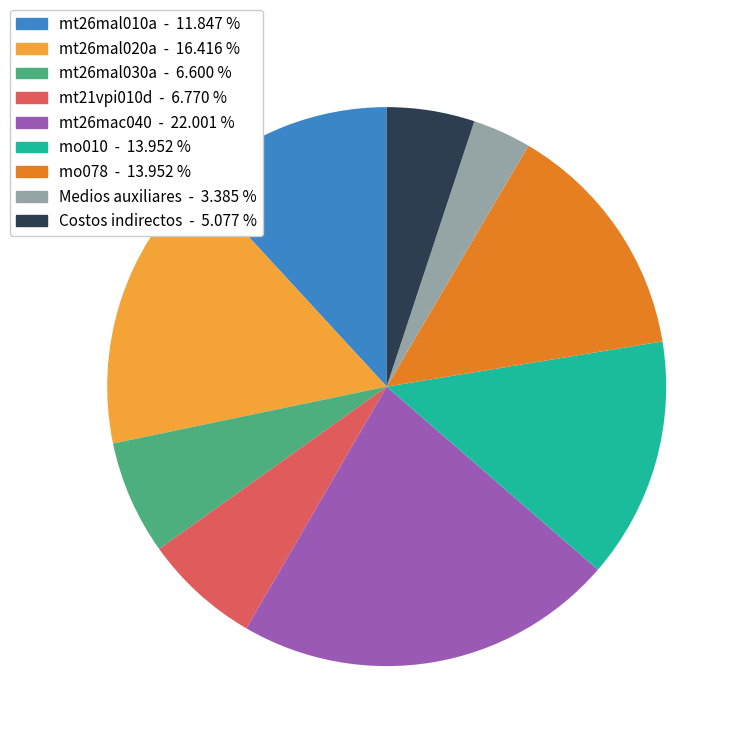

Which category has the smallest portion of the pie?

Medios auxiliares